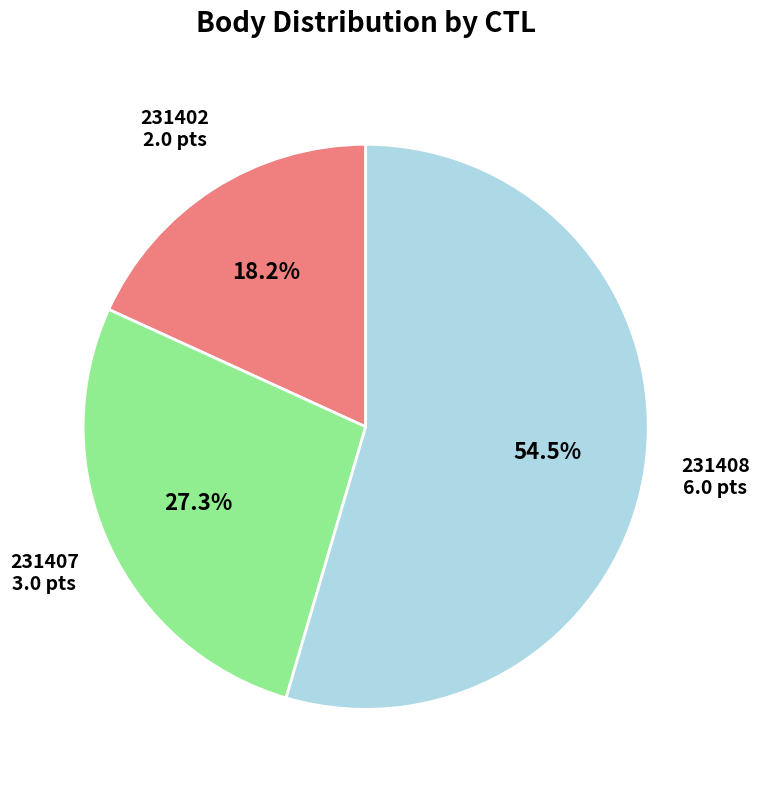

Does any single category account for the majority?

Yes